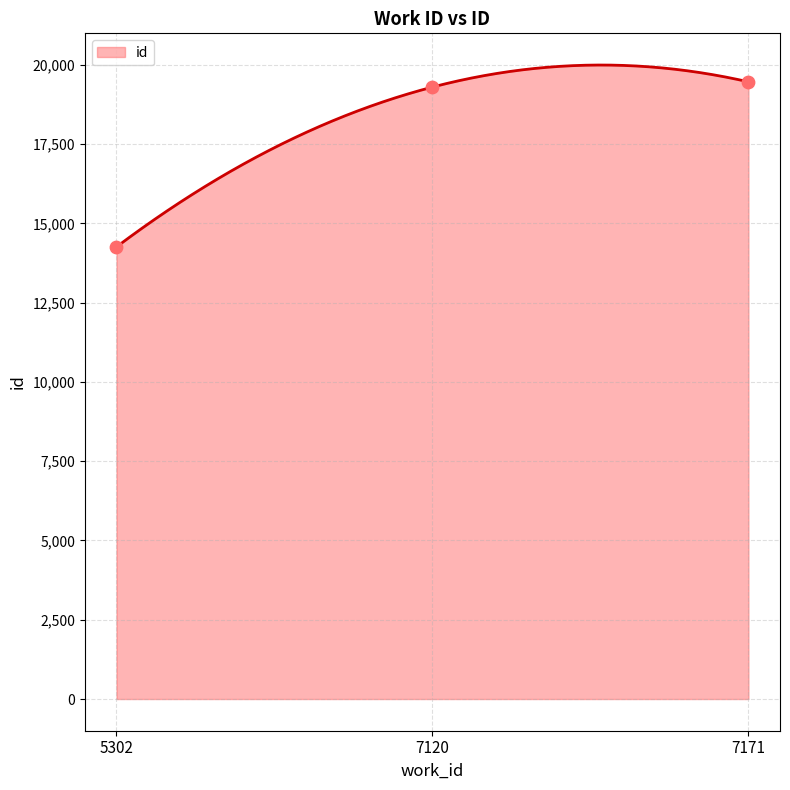

What is the ratio of the value at 5302 to the value at 7120?

0.7